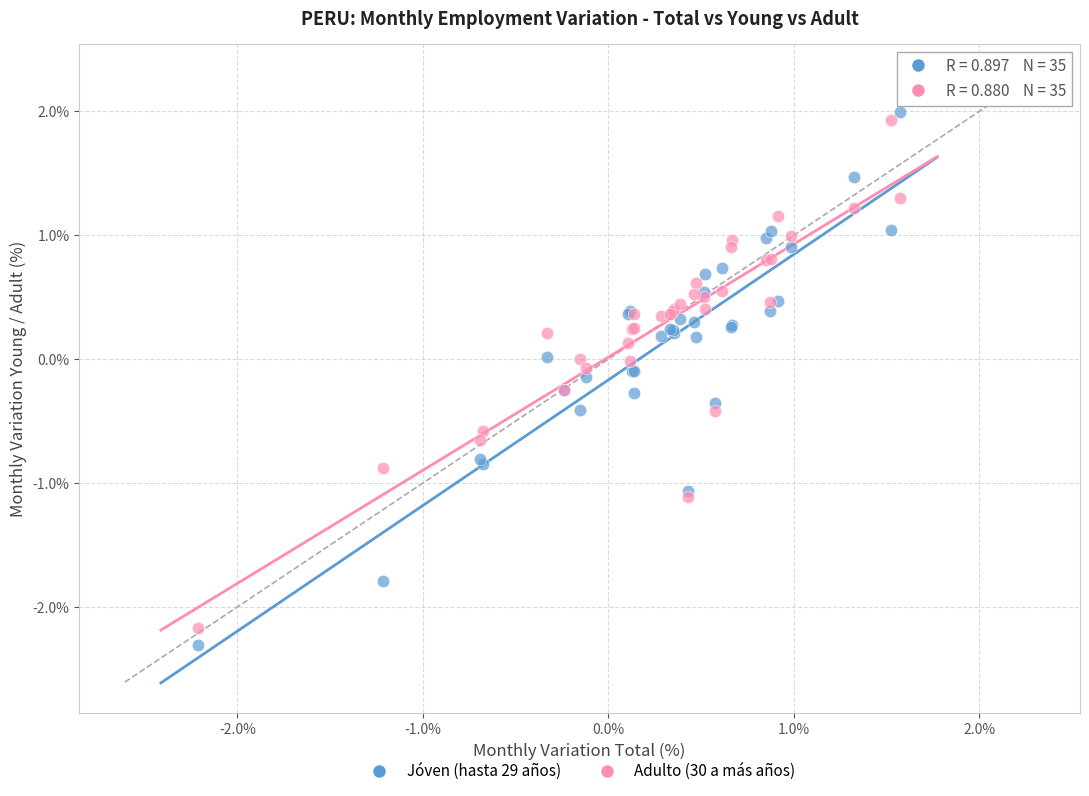

What is the X range (max minus min) for the scatter plot?

3.8